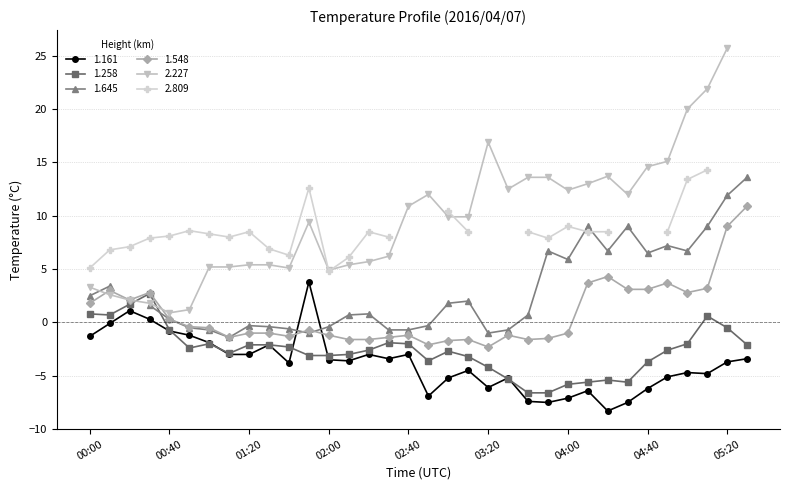

What is the highest value of the 1.548 series?

10.9